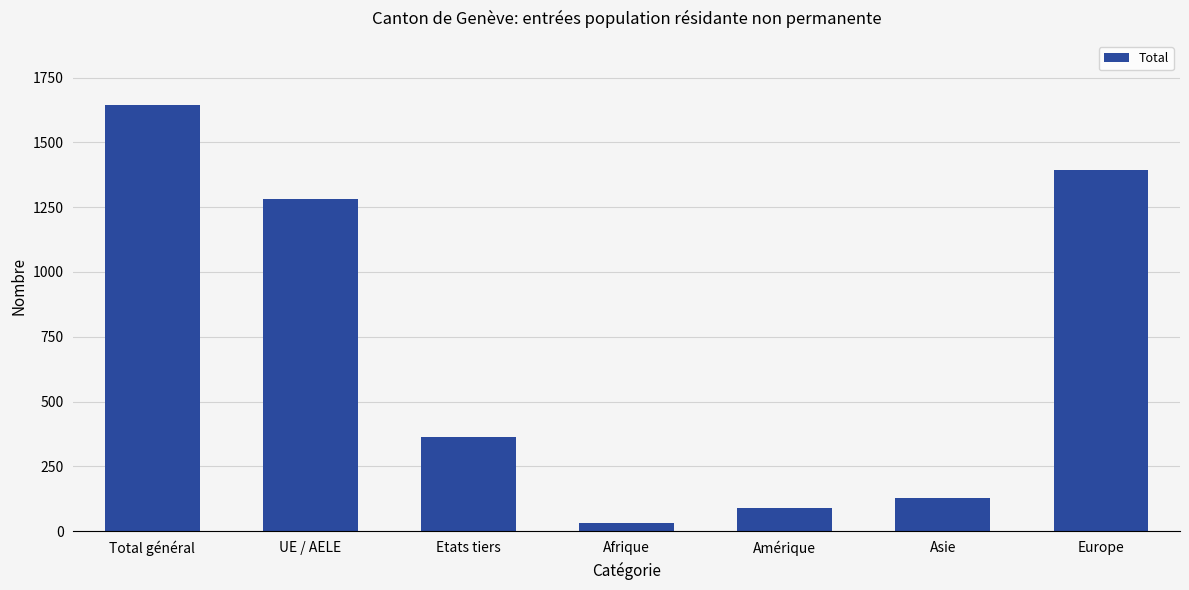

What is the smallest value displayed?

30